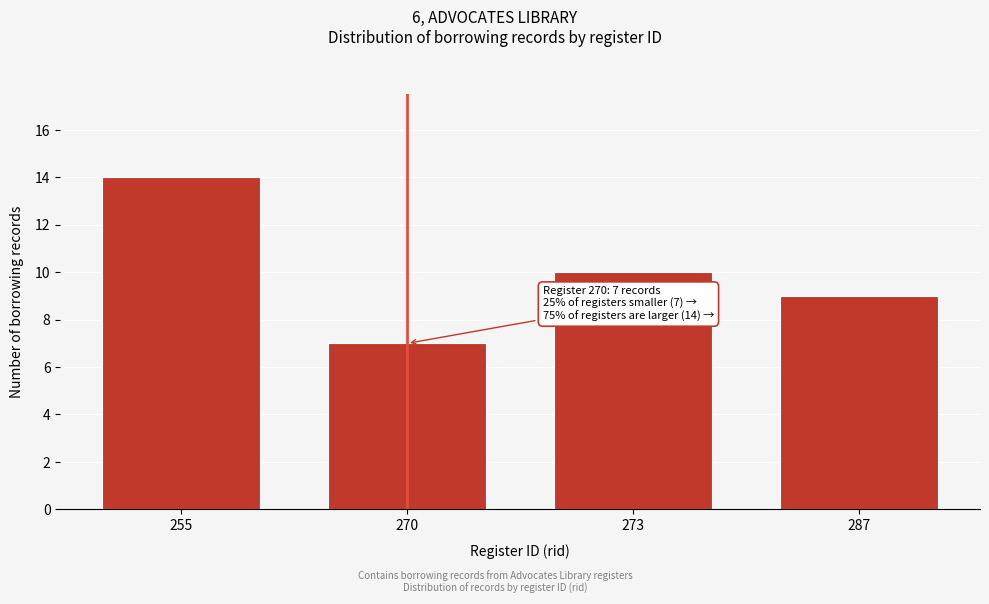

Reading left to right, list all the values displayed in this chart.

14	7	10	9